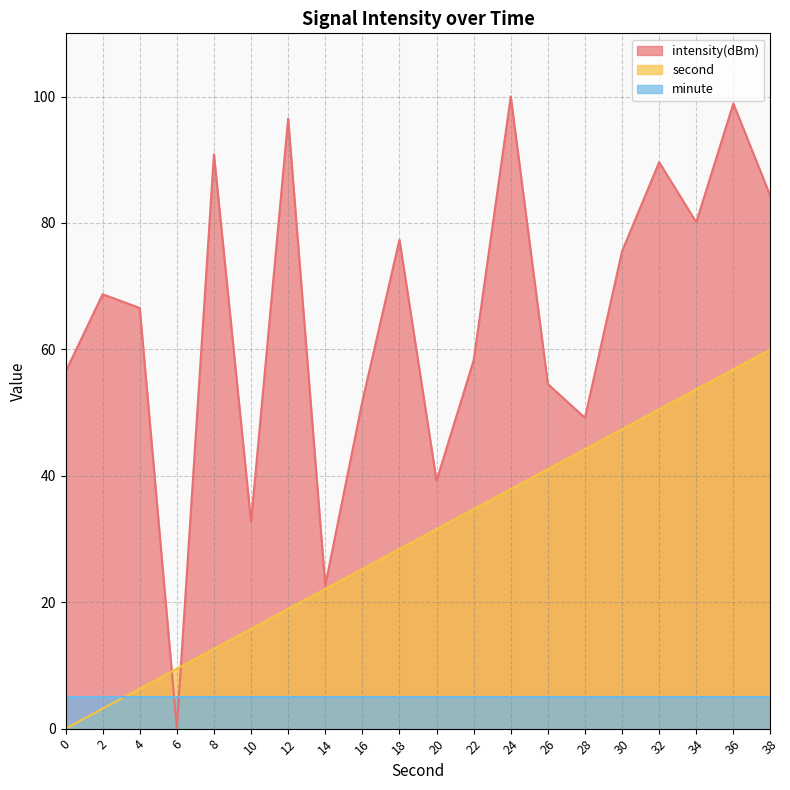

Rank the series by their maximum value, from lowest to highest.

minute, second, intensity(dBm)